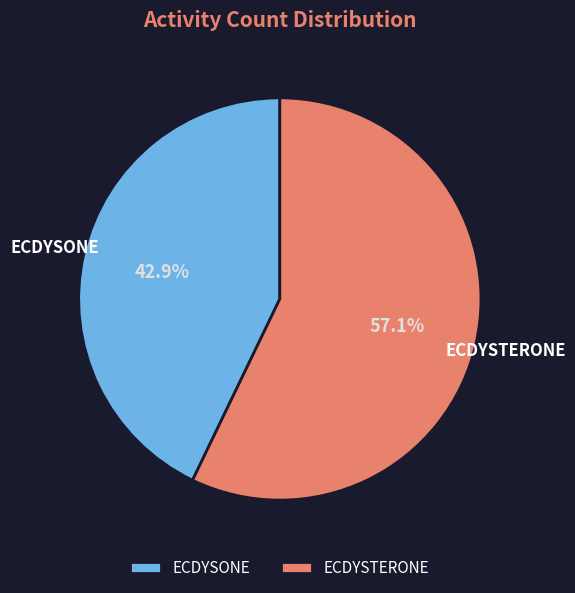

Does ECDYSTERONE account for over 50% of the chart?

Yes